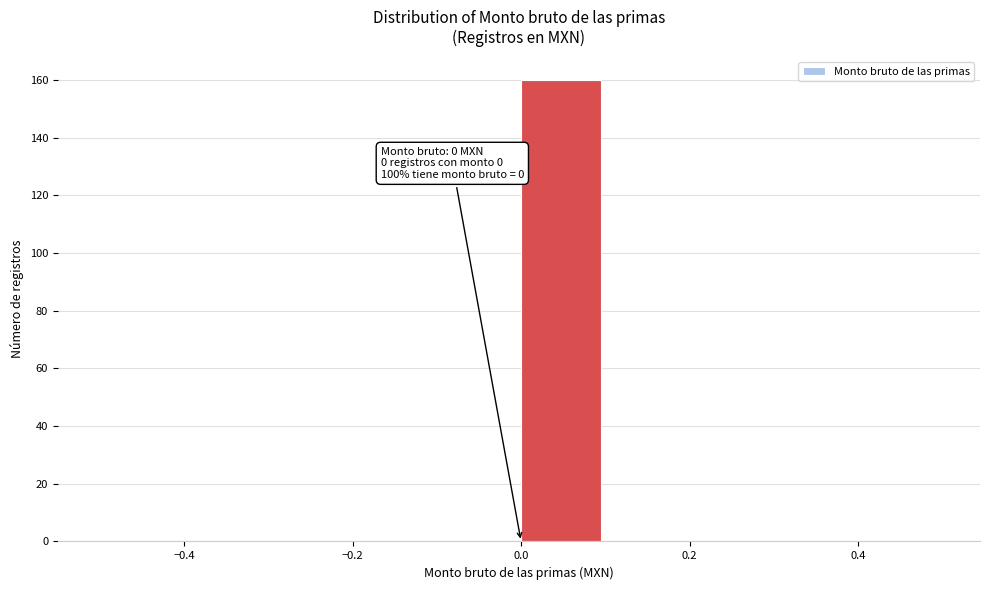

Over which range of the x-axis is the bar tallest?

0.0 to 0.1